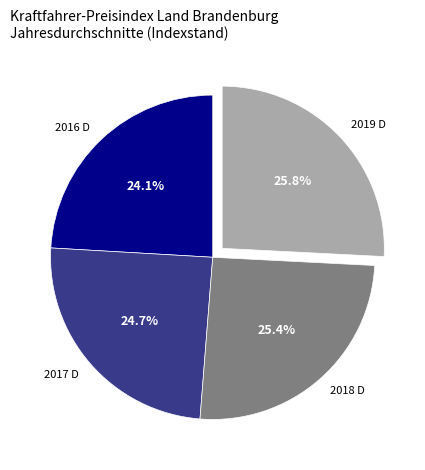

The 2017 D slice represents 17% of the pie. True or false?

False